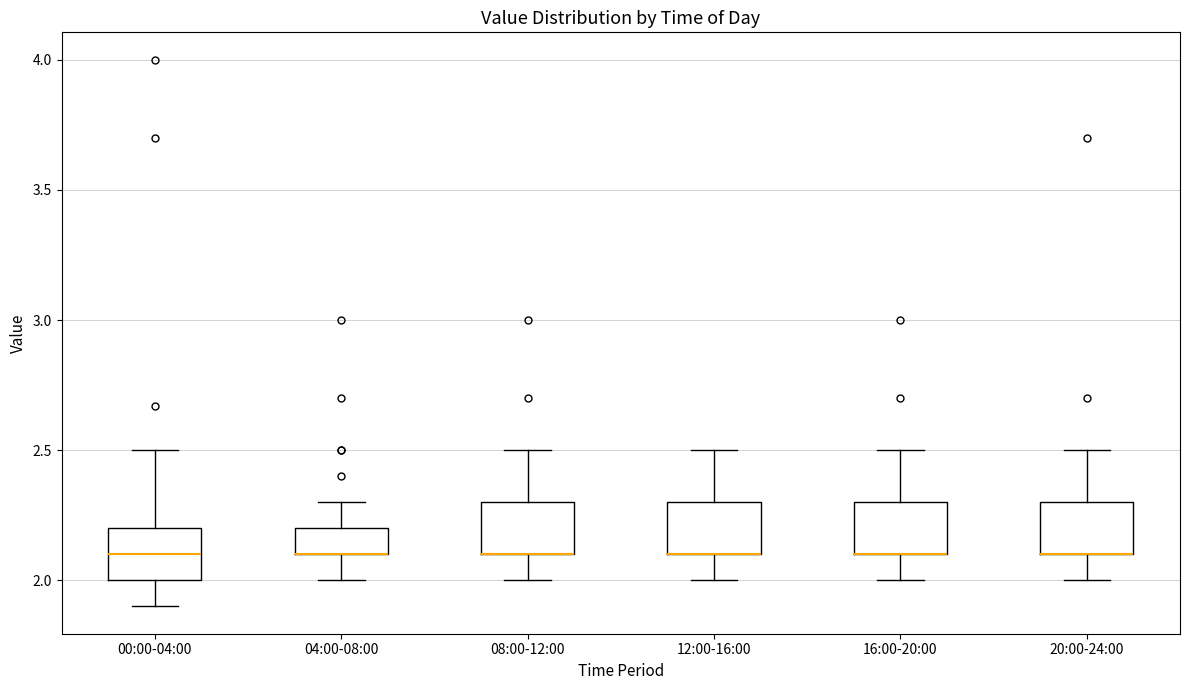

Reading left to right, read every box against the y-axis: the position of its median line, the range the box covers, and the ends of its whiskers. The values are not printed on the chart, so give them approximately, as read against the axis.

00:00-04:00: median 2.1, box 2.0 to 2.2, whiskers 1.9 to 2.5
04:00-08:00: median 2.1 (drawn on the box's lower edge), box 2.1 to 2.2, whiskers 2.0 to 2.3
08:00-12:00: median 2.1 (drawn on the box's lower edge), box 2.1 to 2.3, whiskers 2.0 to 2.5
12:00-16:00: median 2.1 (drawn on the box's lower edge), box 2.1 to 2.3, whiskers 2.0 to 2.5
16:00-20:00: median 2.1 (drawn on the box's lower edge), box 2.1 to 2.3, whiskers 2.0 to 2.5
20:00-24:00: median 2.1 (drawn on the box's lower edge), box 2.1 to 2.3, whiskers 2.0 to 2.5